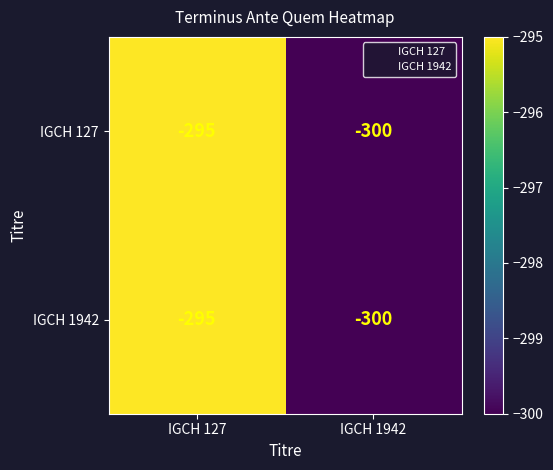

What value does the IGCH 1942 series have at IGCH 127?

-295